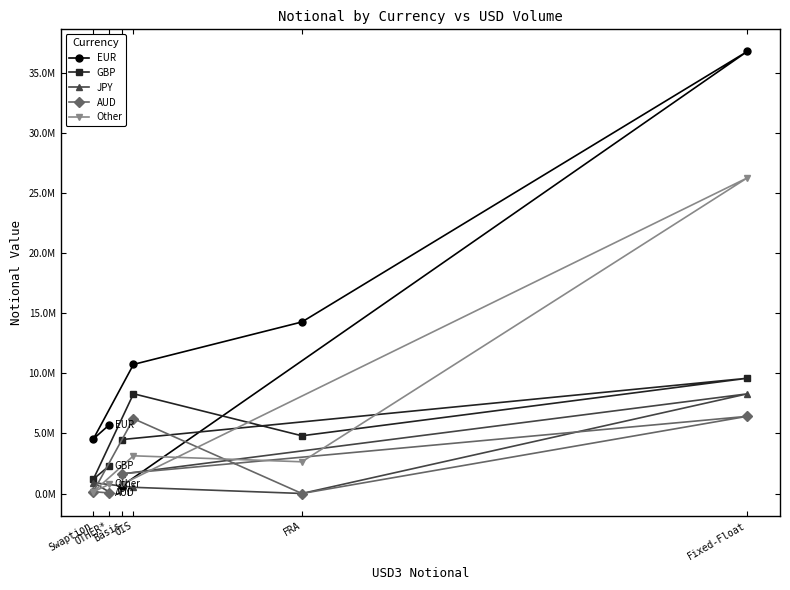

Where is Other nearest to the value 13195768?

OIS